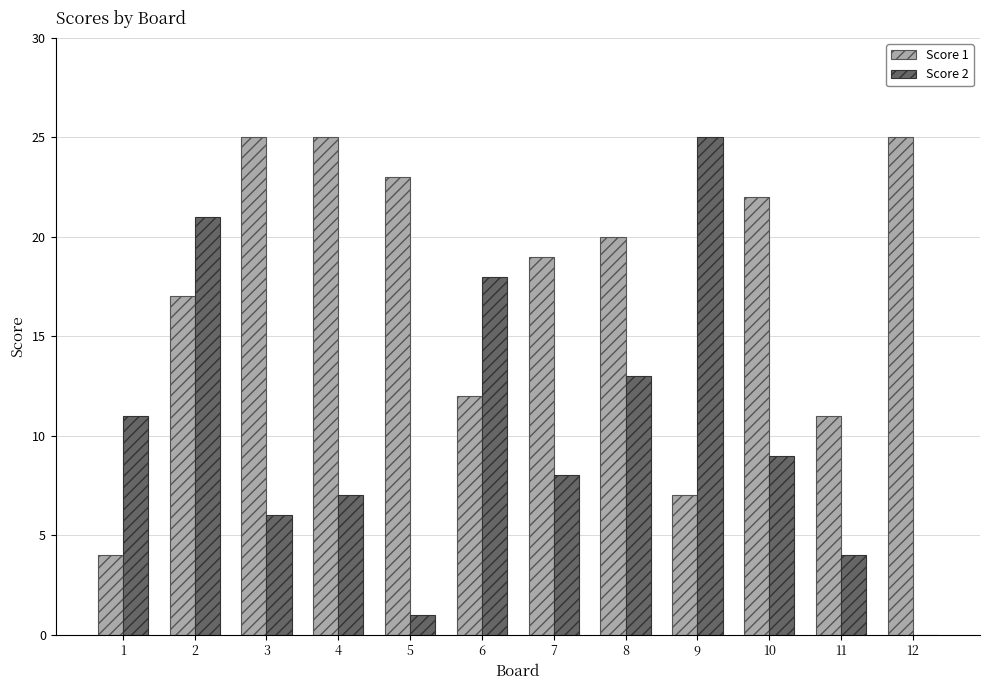

Reading left to right, list all the values displayed in this chart.

Score 1: 4	17	25	25	23	12	19	20	7	22	11	25
Score 2: 11	21	6	7	1	18	8	13	25	9	4	0